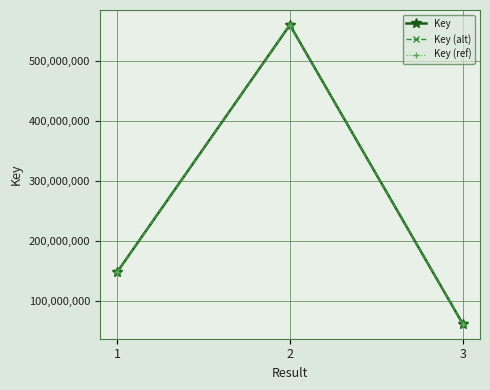

Which series has the largest range (max minus min)?

Key (alt)